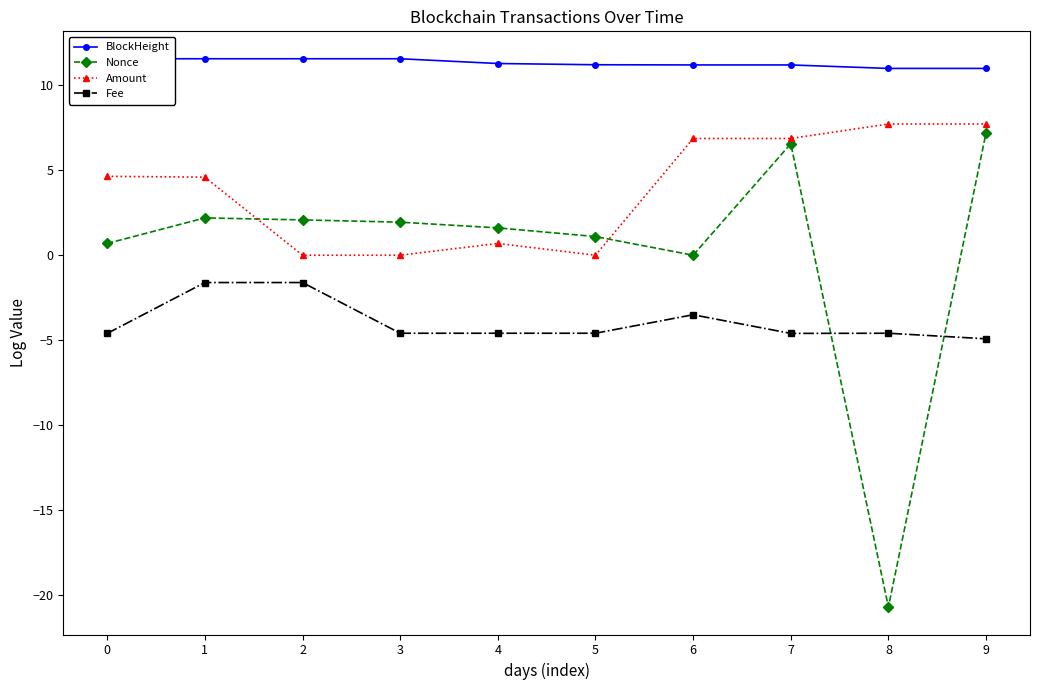

True or false: BlockHeight and Amount intersect in this chart.

False